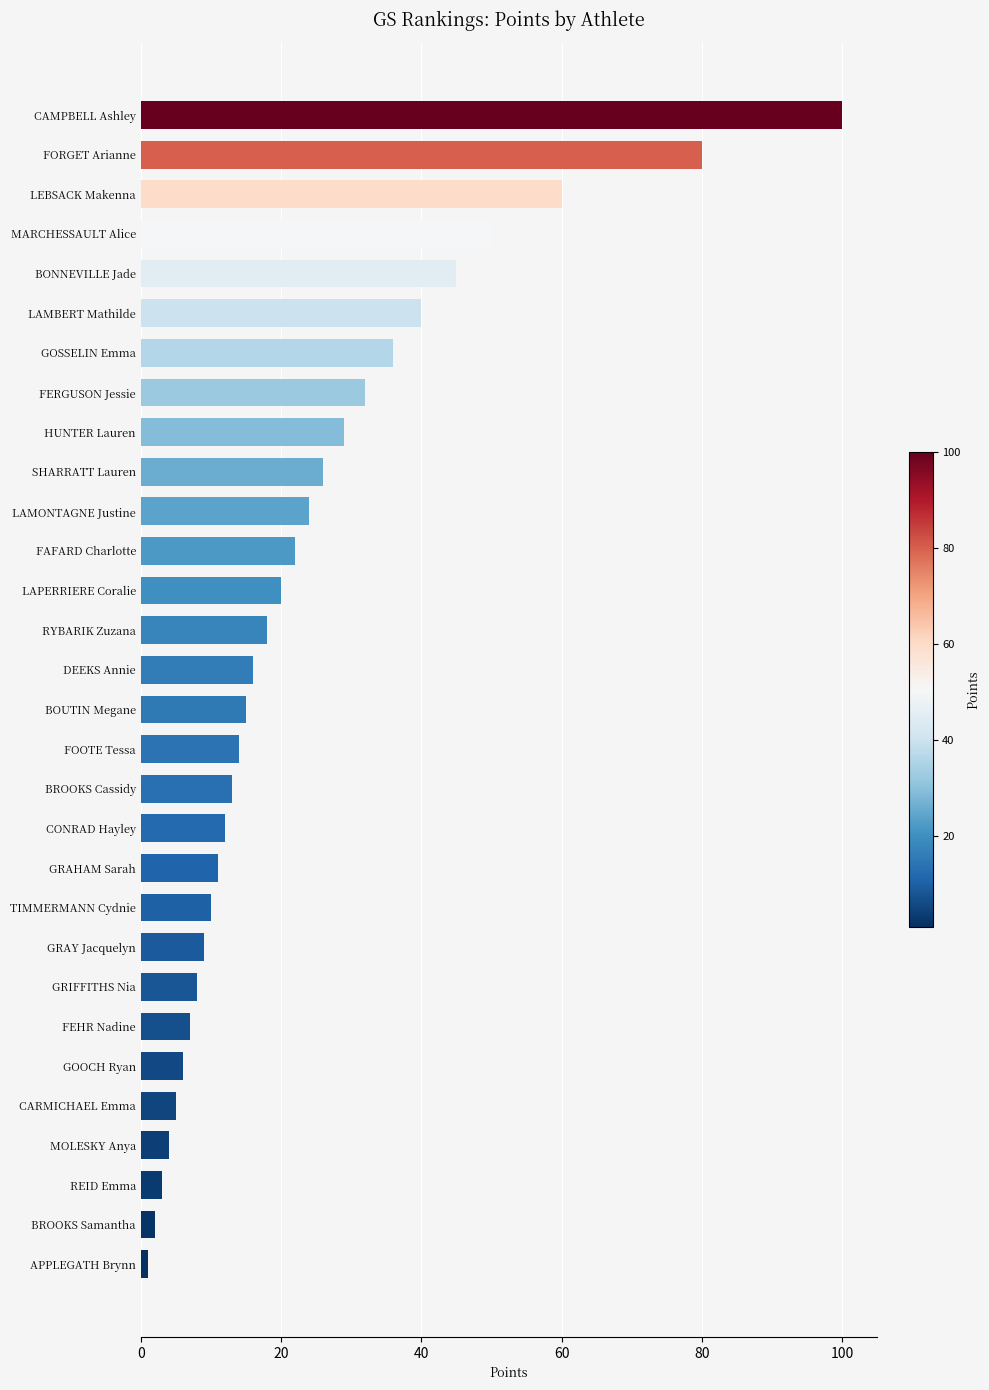

Approximately how many times larger is the value at GRIFFITHS Nia compared to FOOTE Tessa?

0.6